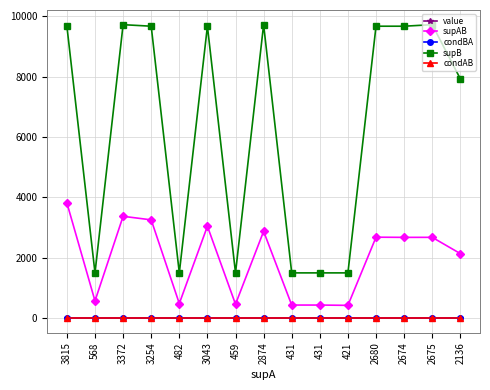

Is this an area chart (filled region under the line)?

No